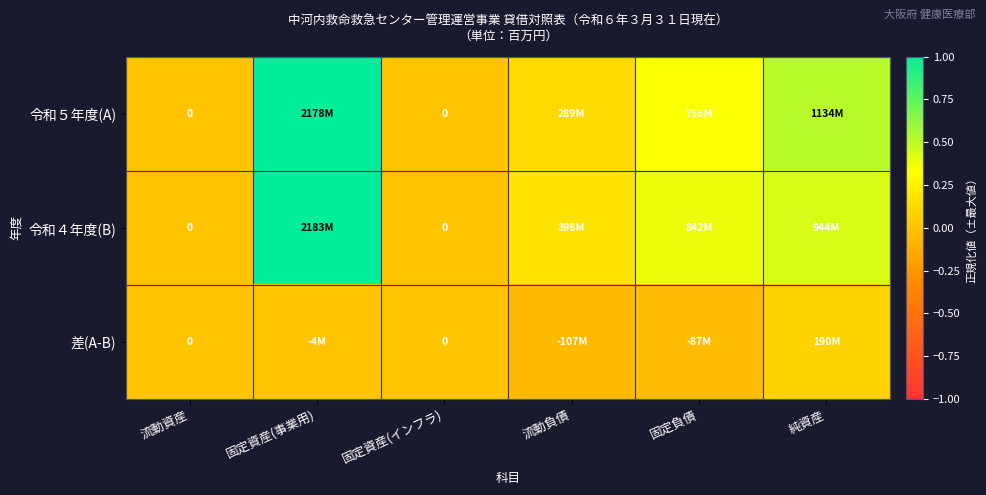

List the labels in order of 差(A-B) value, smallest first.

流動負債, 固定負債, 固定資産(事業用), 流動資産, 固定資産(インフラ), 純資産